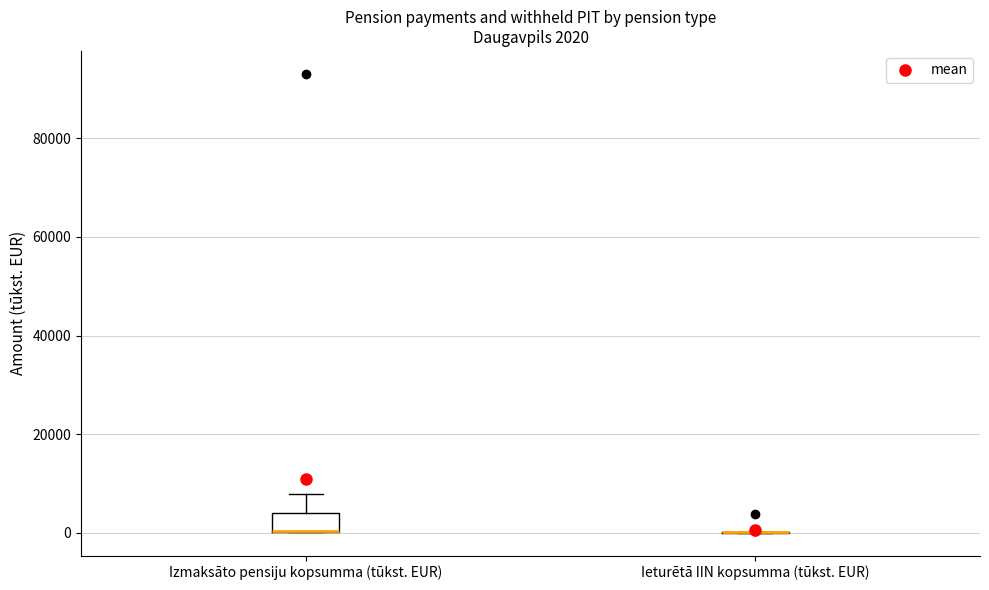

Which box is the tallest, from its lower edge to its upper edge?

Izmaksāto pensiju kopsumma (tūkst. EUR)